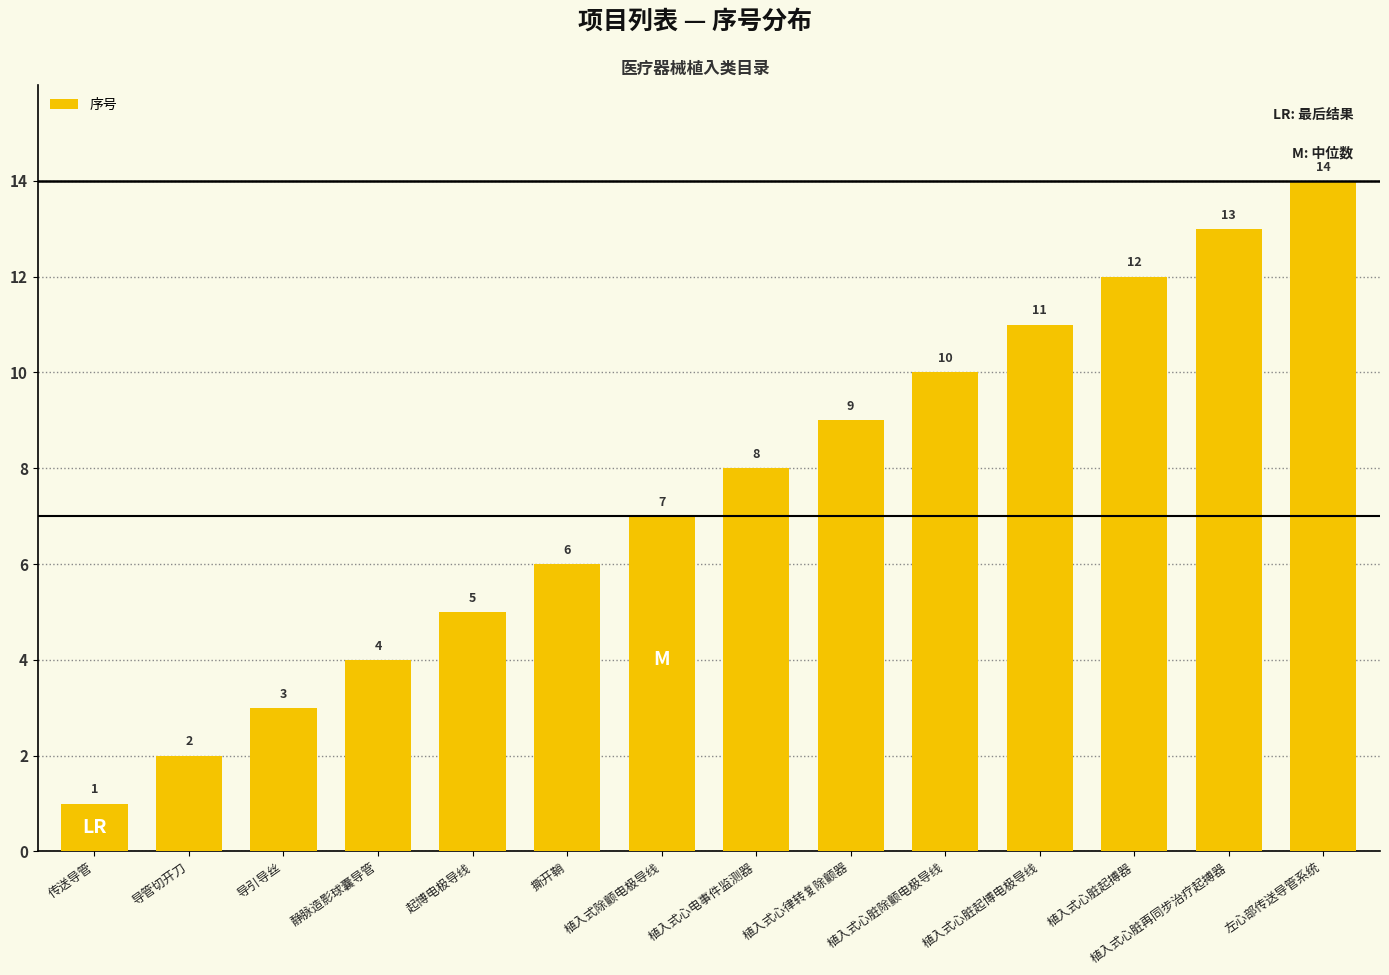

At which category does the chart reach its minimum across all series?

传送导管